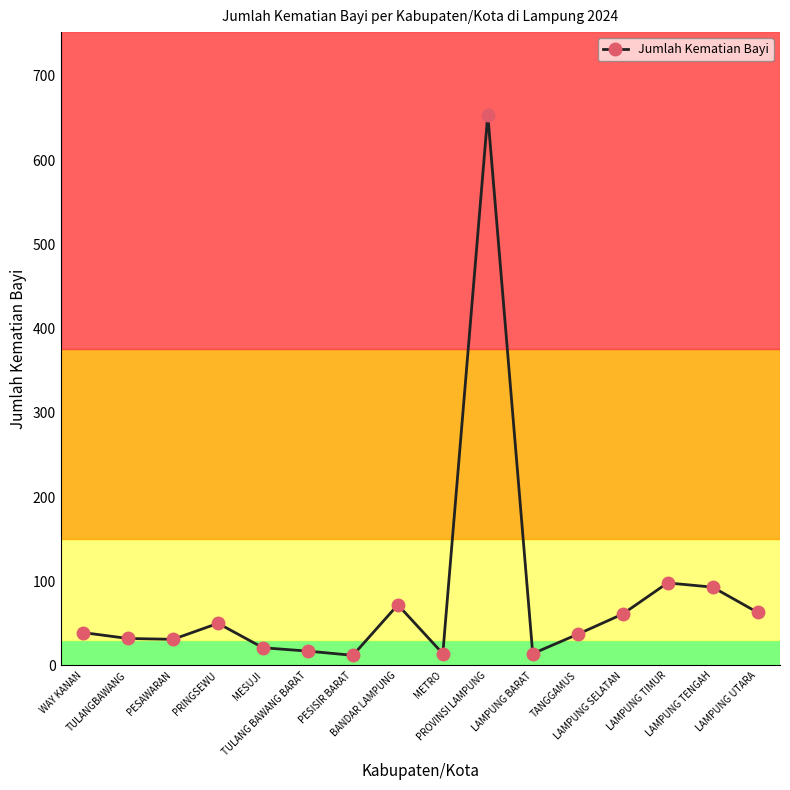

True or false: the data has more than 0 interior local peaks.

True